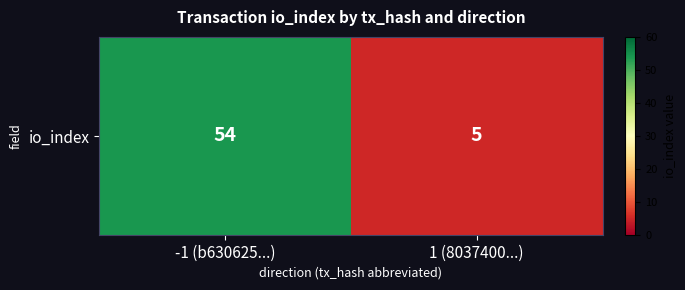

Rank the categories by value from highest to lowest.

-1 (b630625...), 1 (8037400...)